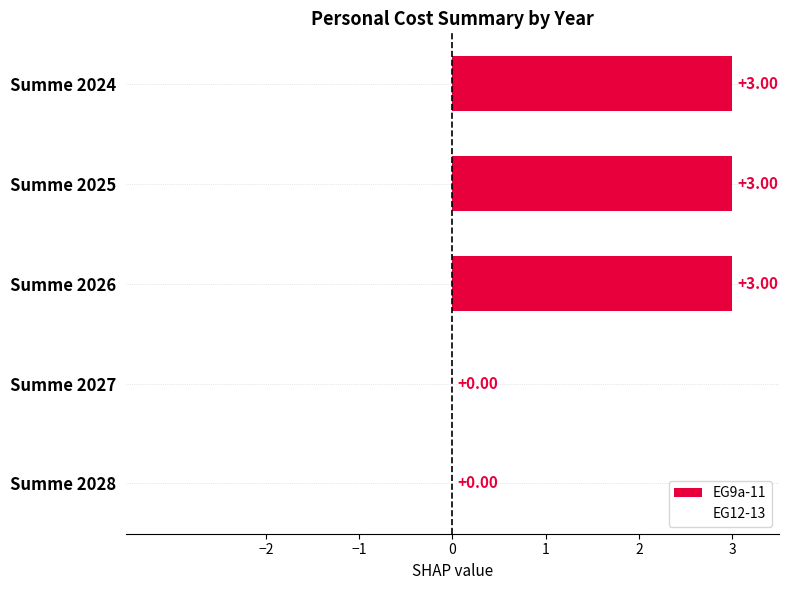

What is the sum of the values at Summe 2025 and Summe 2024?

6